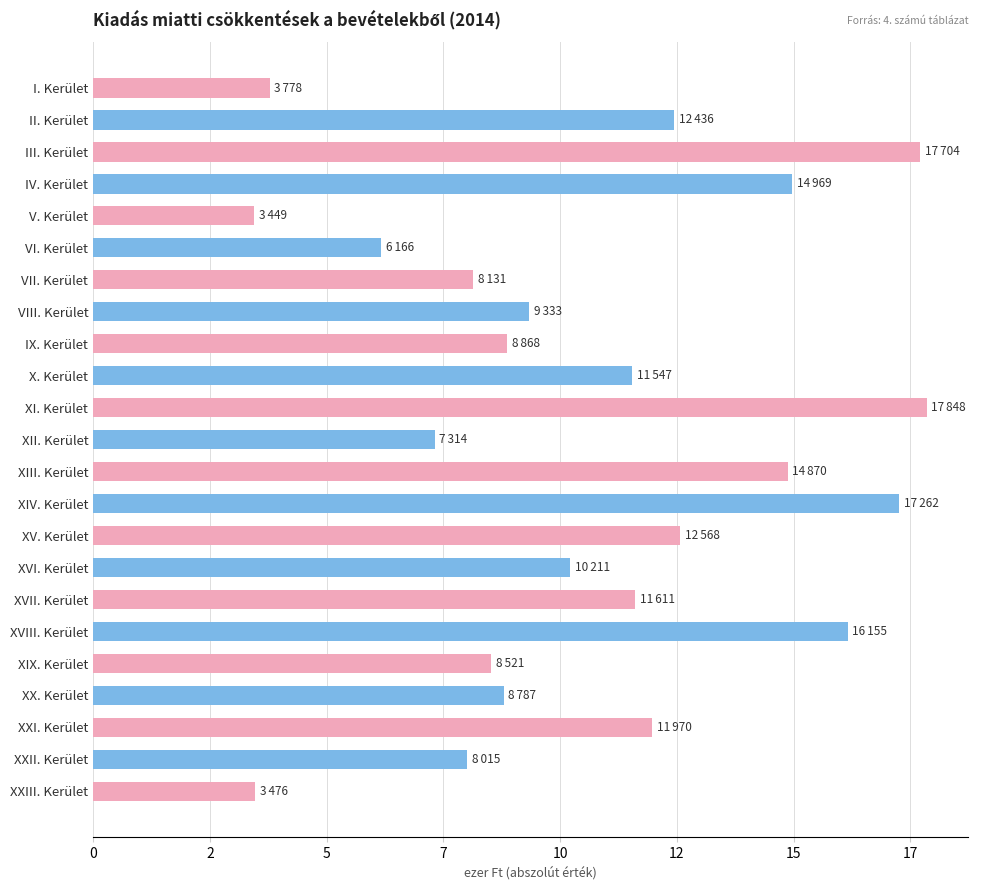

Does the chart contain any negative values?

No